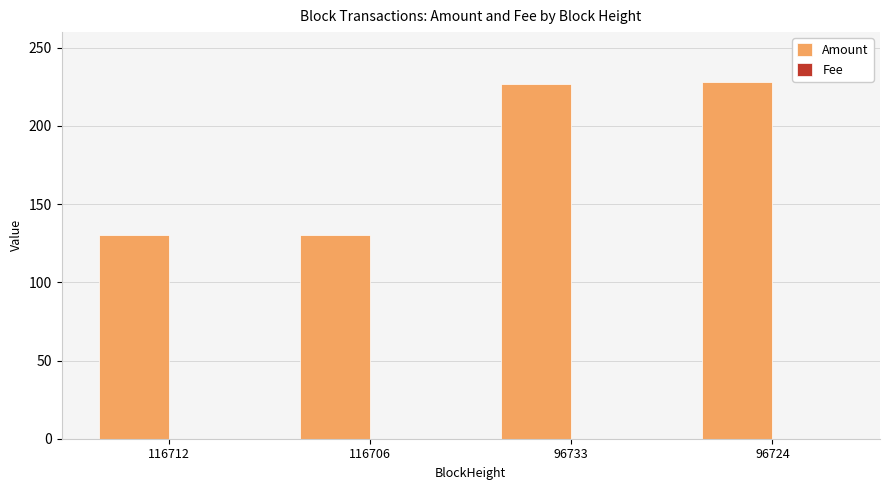

Is it true that Amount equals 226.8 at 96733?

True